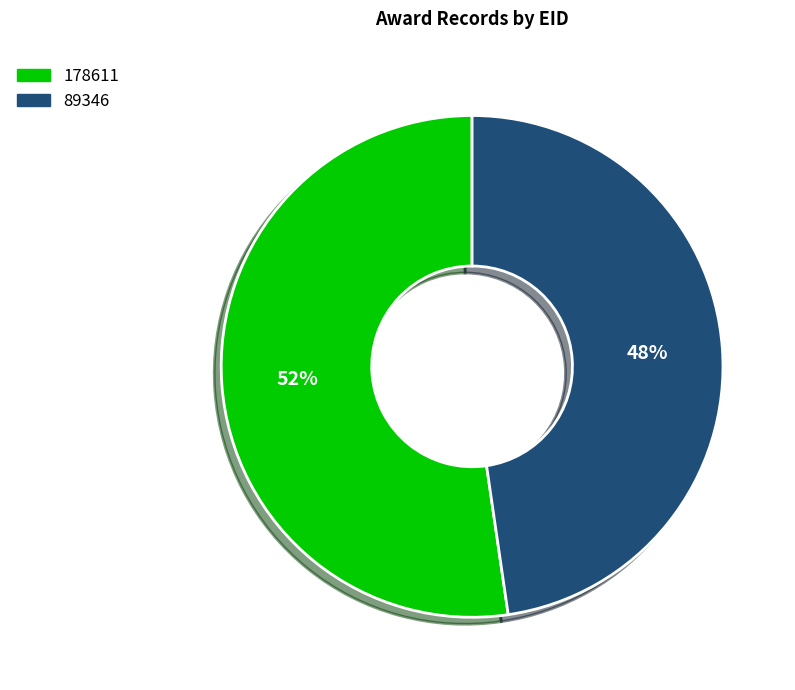

What is the smallest slice in the pie chart?

89346